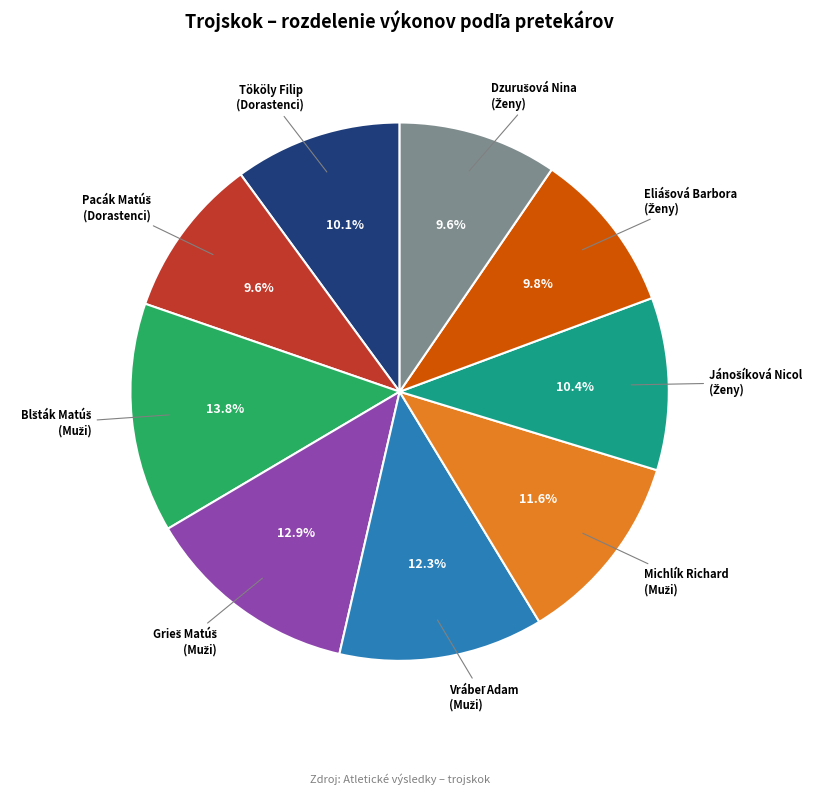

Does any single category account for the majority?

No